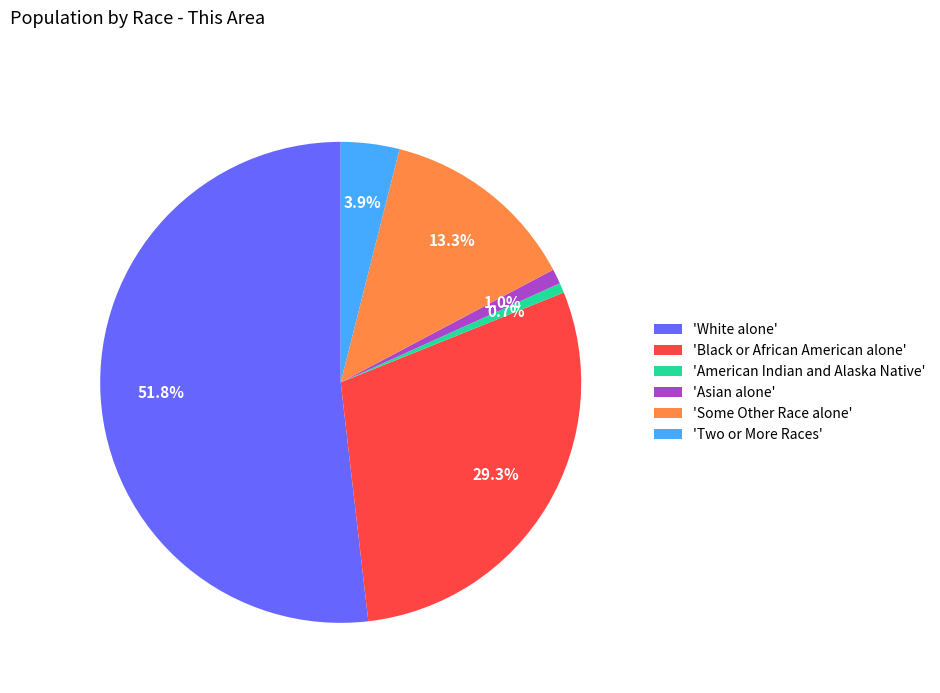

Is there a majority slice in this chart?

Yes